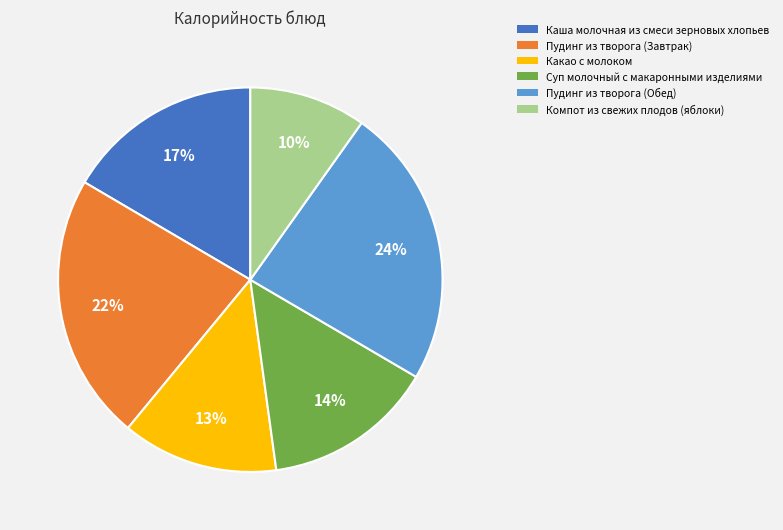

True or false: Каша молочная из смеси зерновых хлопьев accounts for 17% of the total.

True